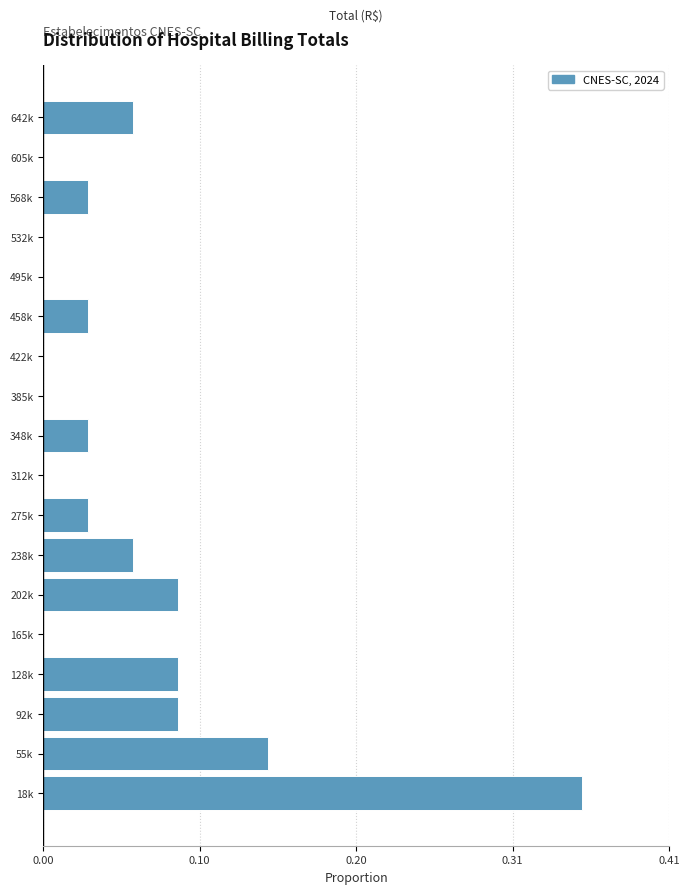

Are the bars horizontal?

Yes